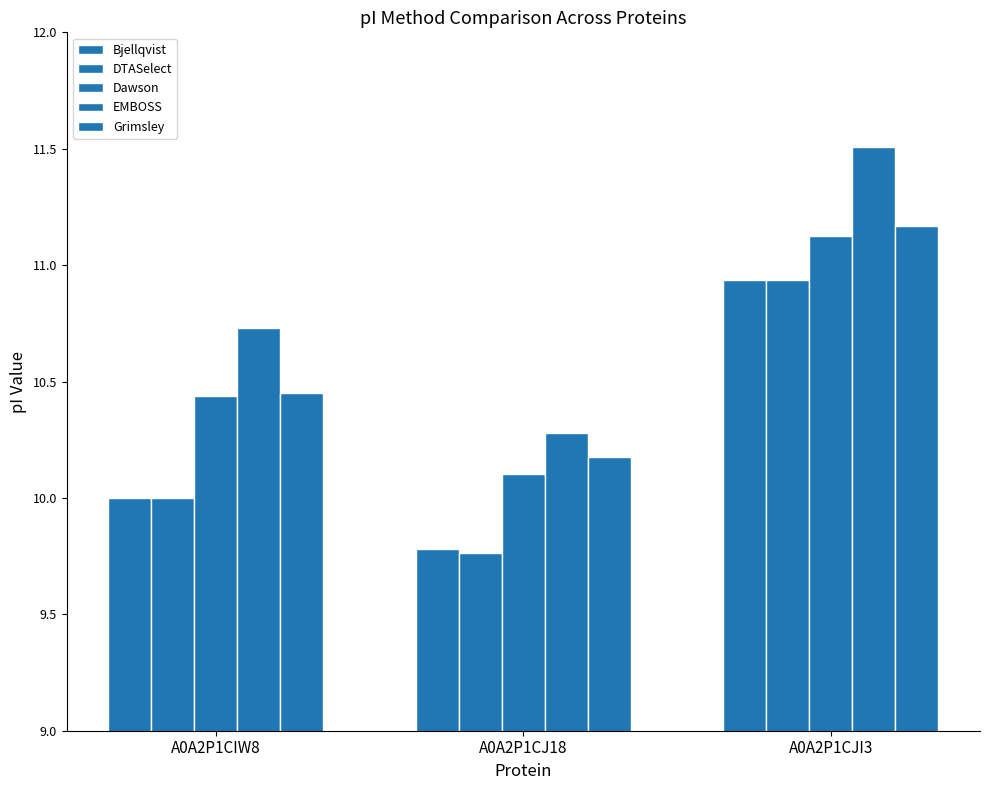

What is the total value across all series at A0A2P1CJI3?

55.7